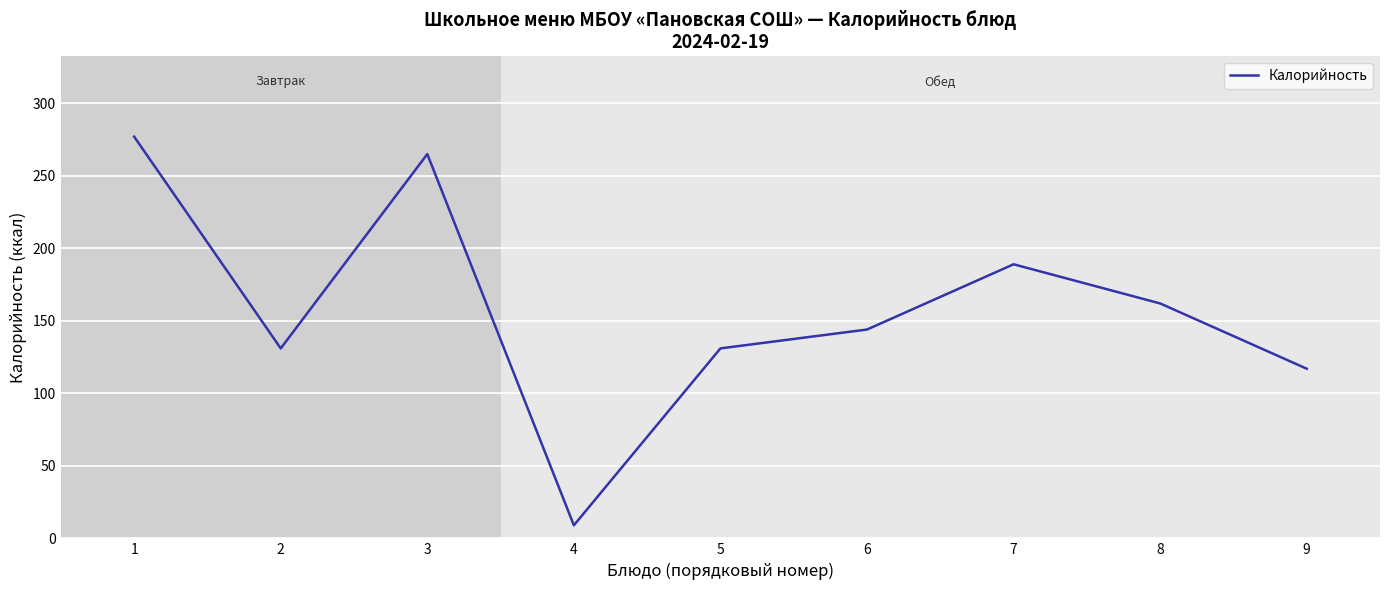

The chart shows a value of 162 at 8. True or false?

True